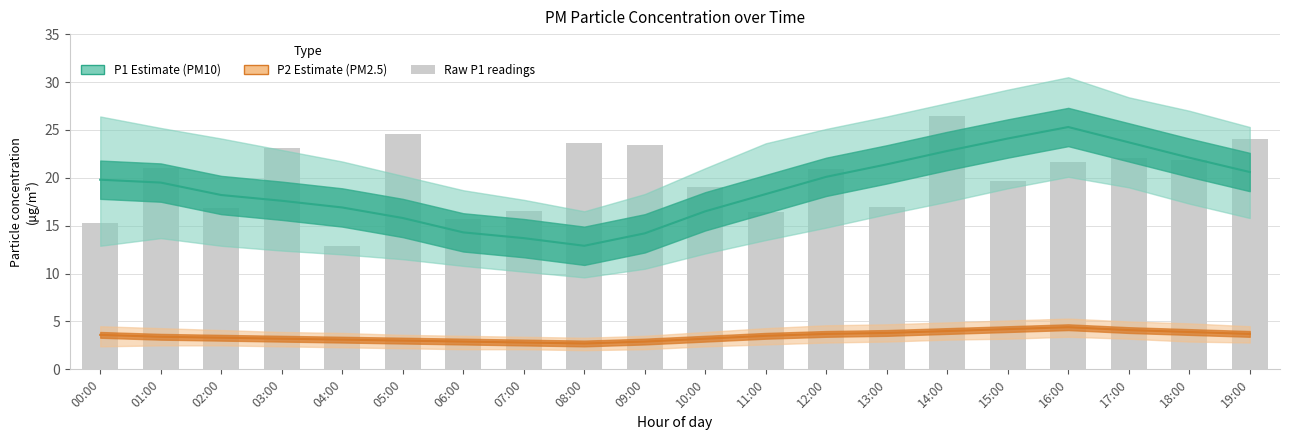

Reading left to right, extract all data points from this chart.

P1 Estimate: 00:00=19.8	01:00=19.5	02:00=18.2	03:00=17.6	04:00=16.9	05:00=15.8	06:00=14.3	07:00=13.7	08:00=12.9	09:00=14.2	10:00=16.5	11:00=18.3	12:00=20.1	13:00=21.4	14:00=22.8	15:00=24.1	16:00=25.3	17:00=23.7	18:00=22.1	19:00=20.6
P2 Estimate: 00:00=3.6	01:00=3.4	02:00=3.3	03:00=3.2	04:00=3.1	05:00=3.0	06:00=2.9	07:00=2.8	08:00=2.7	09:00=2.9	10:00=3.2	11:00=3.5	12:00=3.7	13:00=3.8	14:00=4.0	15:00=4.2	16:00=4.4	17:00=4.1	18:00=3.9	19:00=3.7
Raw P1 readings: 00:00=15.3	01:00=21.0	02:00=16.8	03:00=23.1	04:00=12.9	05:00=24.6	06:00=15.7	07:00=16.5	08:00=23.6	09:00=23.4	10:00=19.0	11:00=16.4	12:00=20.9	13:00=16.9	14:00=26.4	15:00=19.7	16:00=21.6	17:00=22.1	18:00=21.9	19:00=24.1